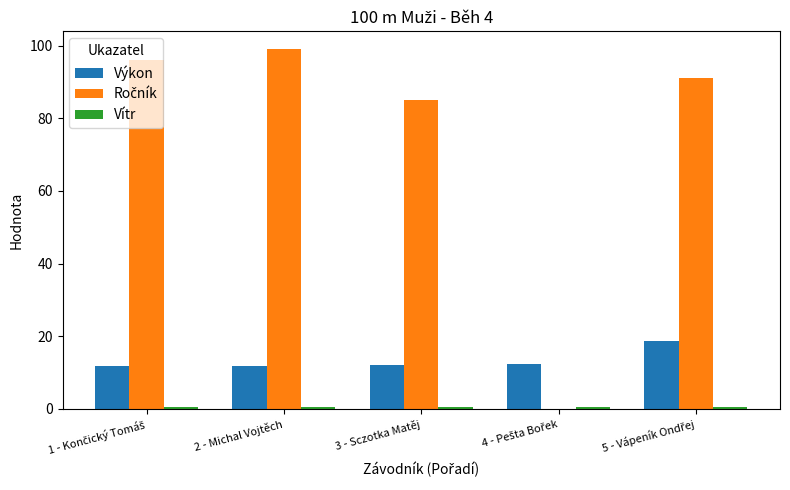

What is the sum of all Výkon values?

66.8